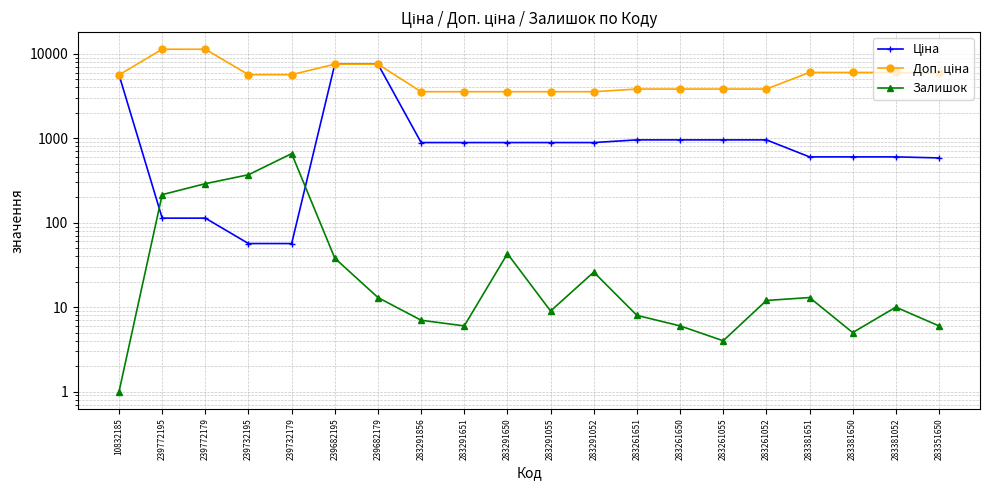

List the labels in order of Доп. ціна value, smallest first.

283291856, 283291651, 283291650, 283291055, 283291052, 283261651, 283261650, 283261055, 283261052, 10832185, 239732195, 239732179, 283351650, 283381651, 283381650, 283381052, 239682195, 239682179, 239772195, 239772179